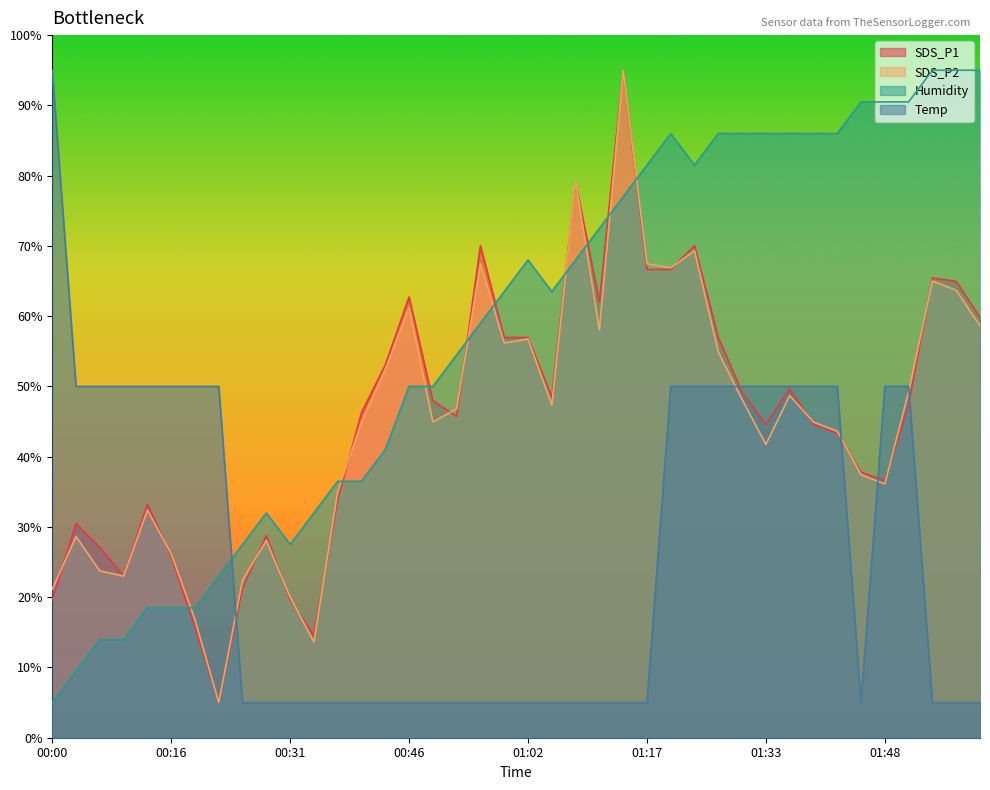

Is the value of Humidity at 00:56 greater than the value of Temp at 01:26?

Yes